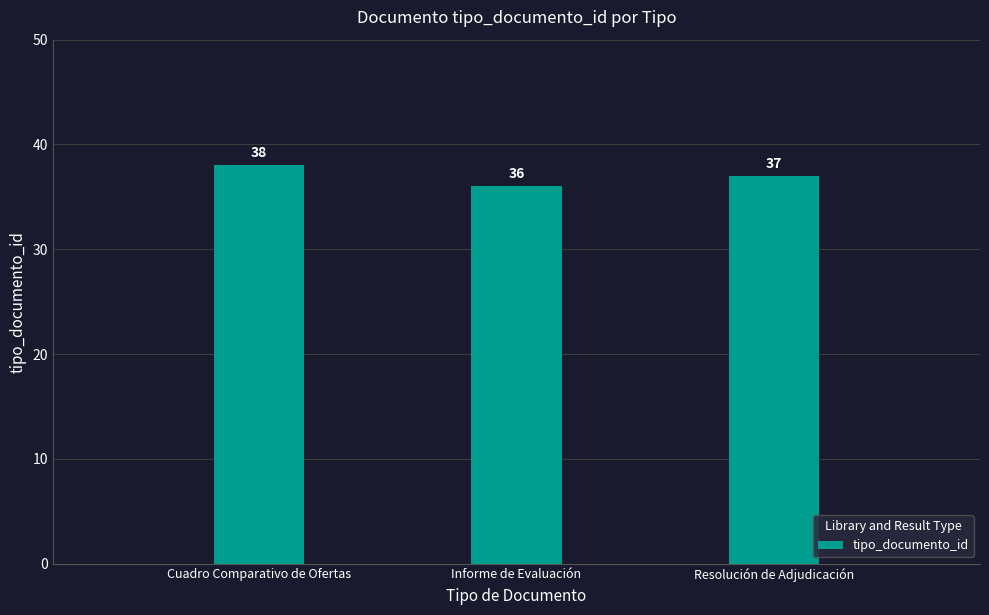

What is the difference between the maximum and minimum values?

2